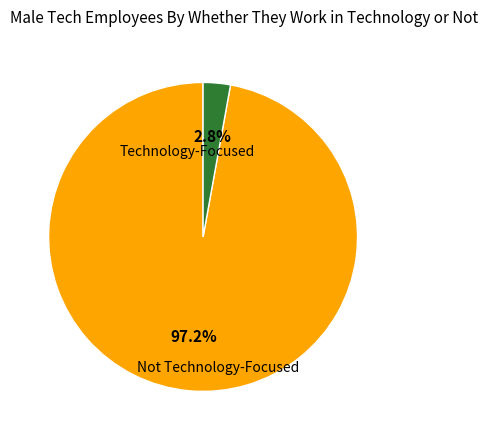

How many segments does this pie chart have?

2